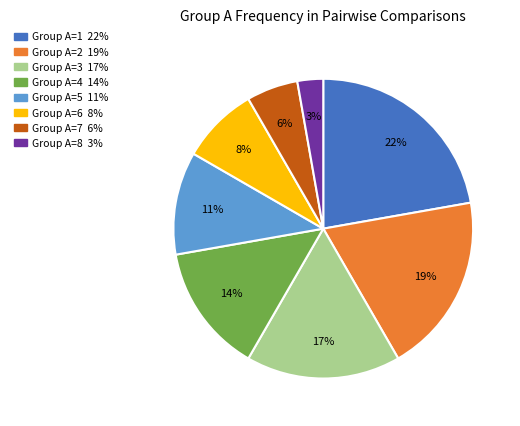

To the nearest percent, what is the average slice percentage?

12%